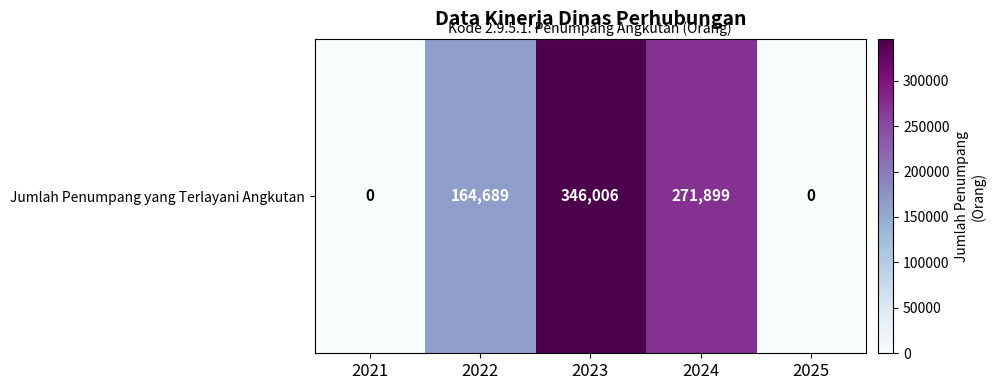

Rank the categories by value from highest to lowest.

2023, 2024, 2022, 2021, 2025